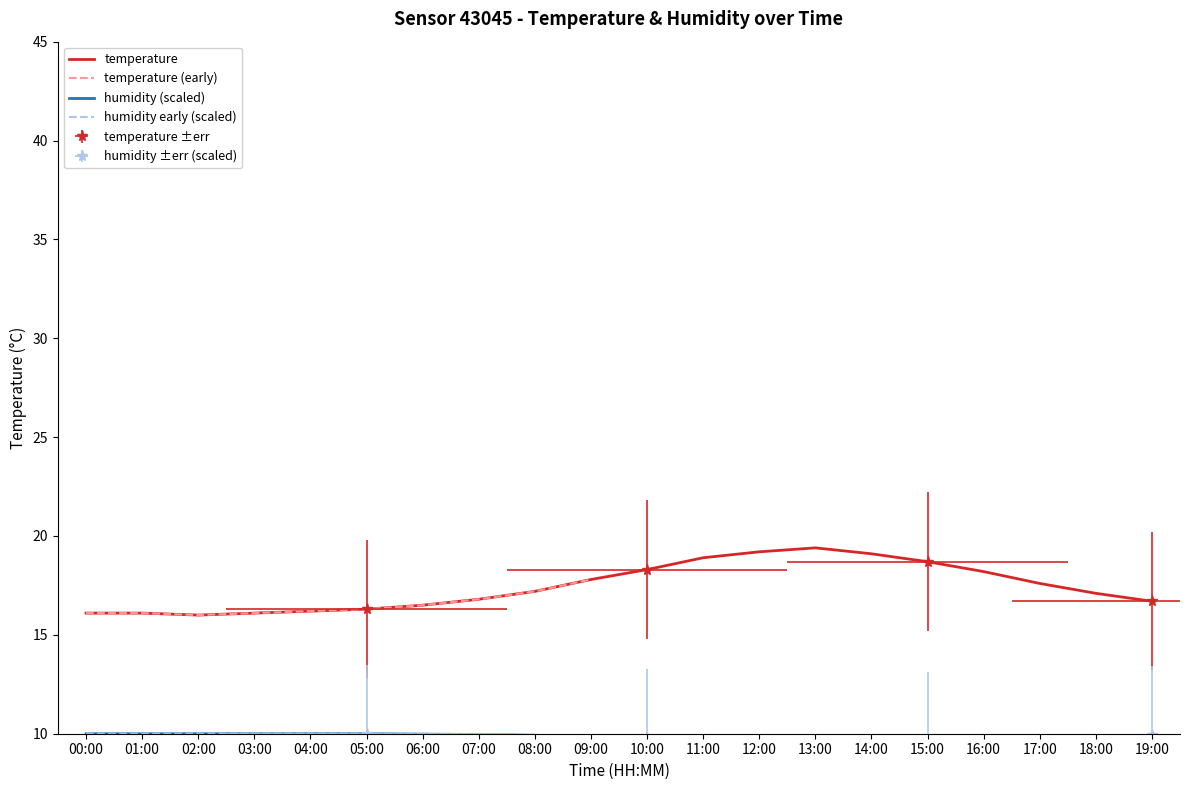

Is the value of humidity at 16:00 greater than the value of temperature at 18:00?

No